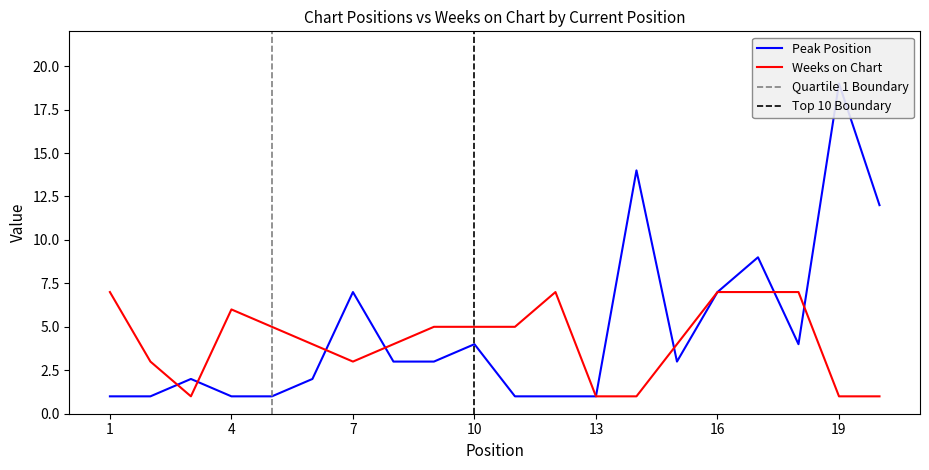

Reading left to right, what are all the values shown in this chart?

Peak Position: 1	1	2	1	1	2	7	3	3	4	1	1	1	14	3	7	9	4	19	12
Weeks on Chart: 7	3	1	6	5	4	3	4	5	5	5	7	1	1	4	7	7	7	1	1